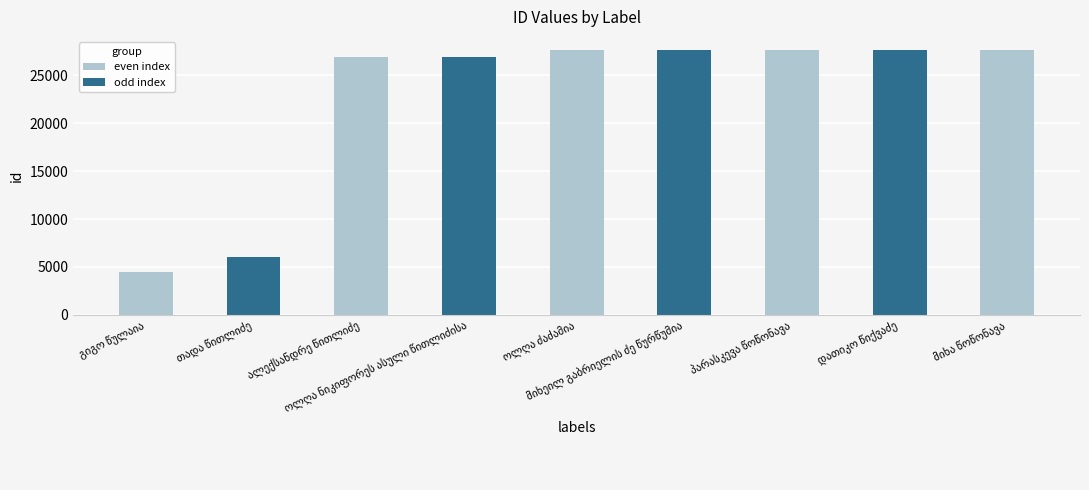

How many values are below 27611?

4